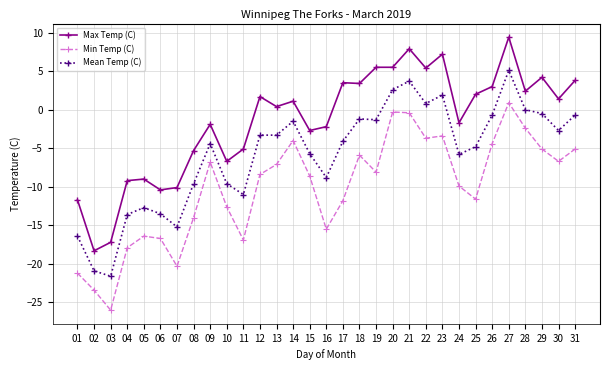

At which category does Mean Temp (C) reach its first local valley?

03